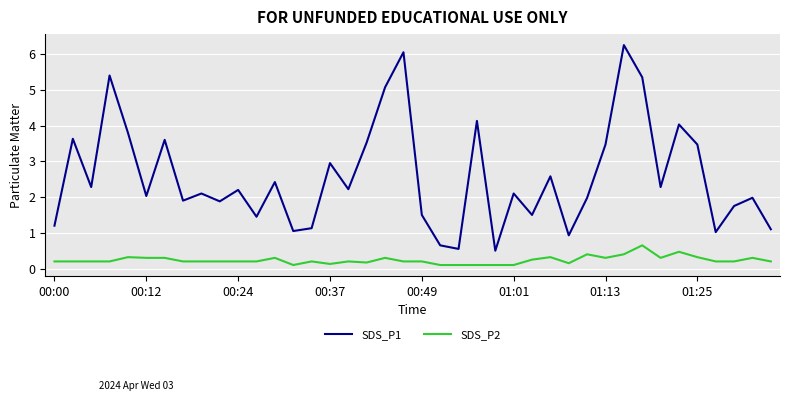

What is the lowest value of the SDS_P1 series?

0.5